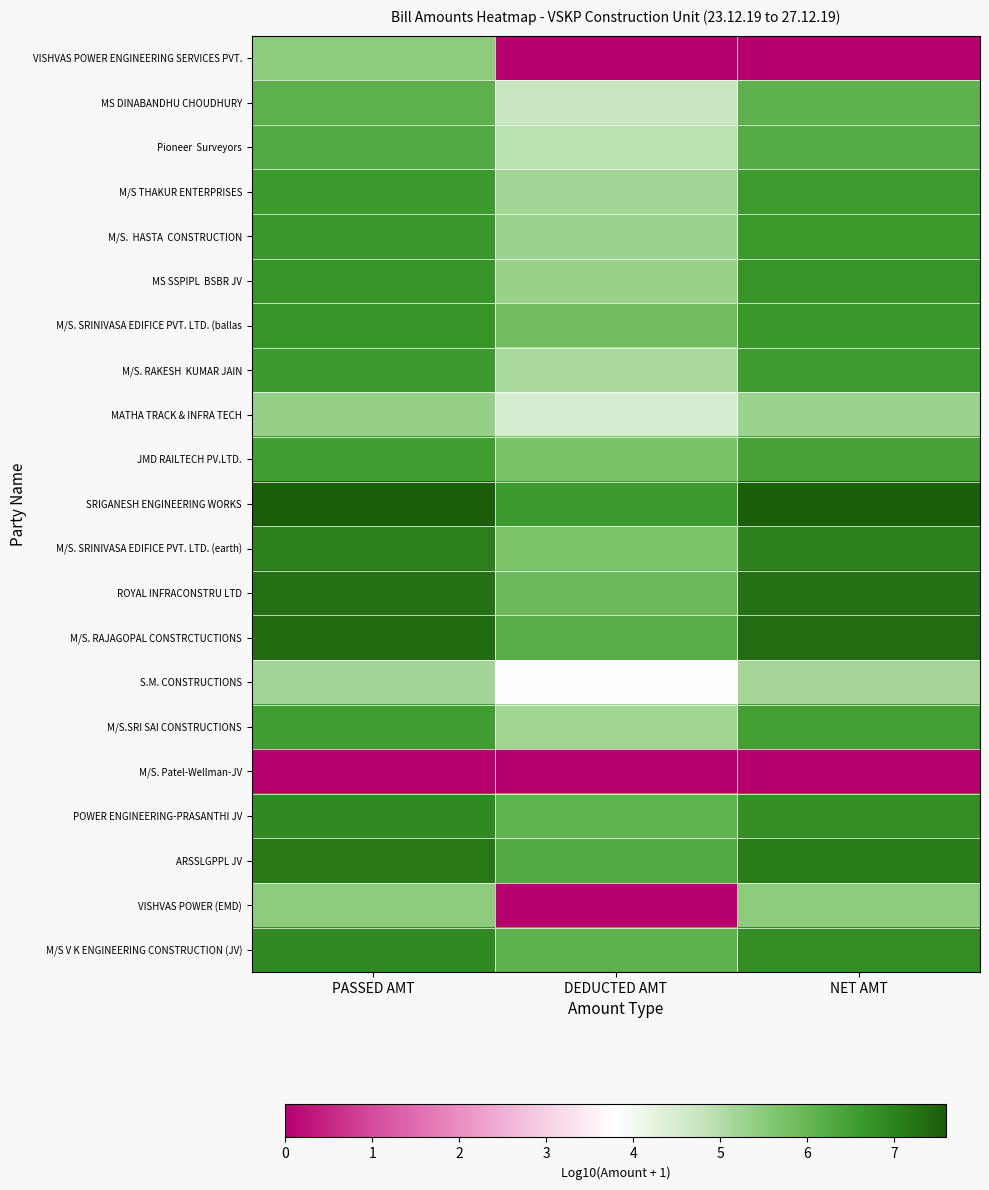

What is the total value across all series at PASSED AMT?

130.6